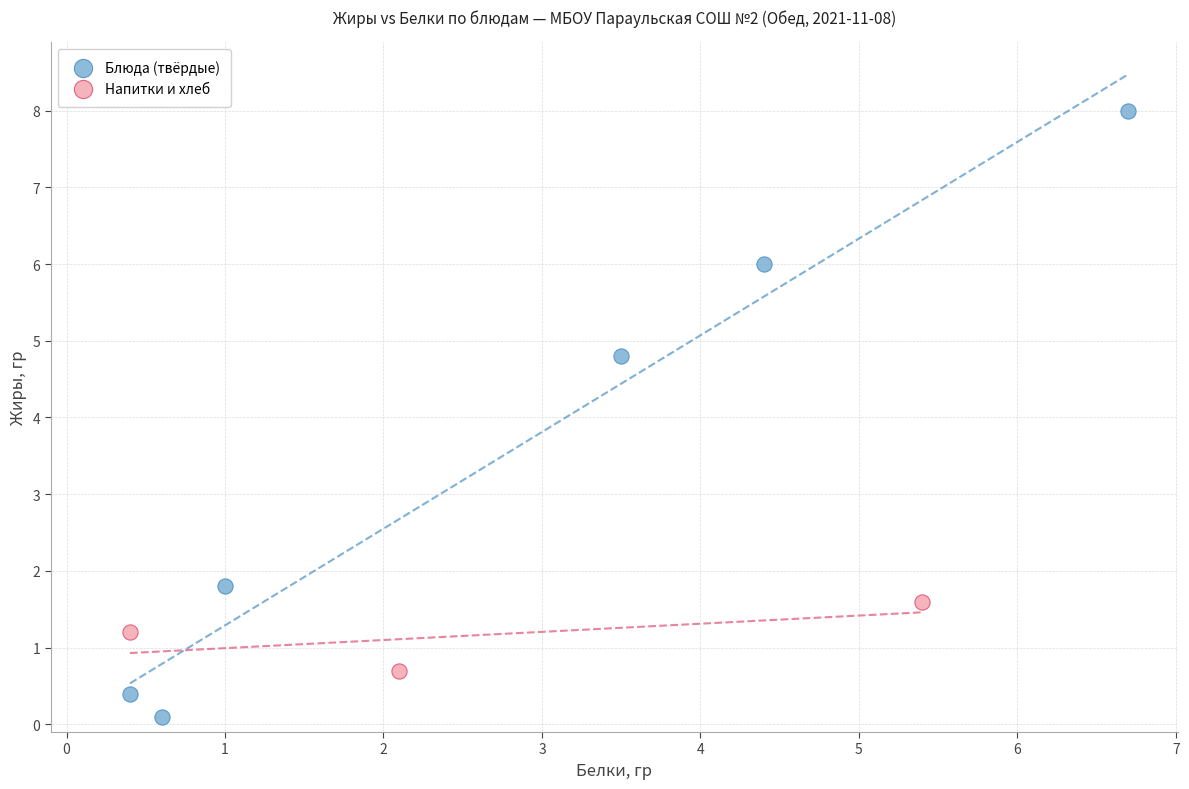

What are all the series names shown in the legend?

Блюда (твёрдые), Напитки и хлеб